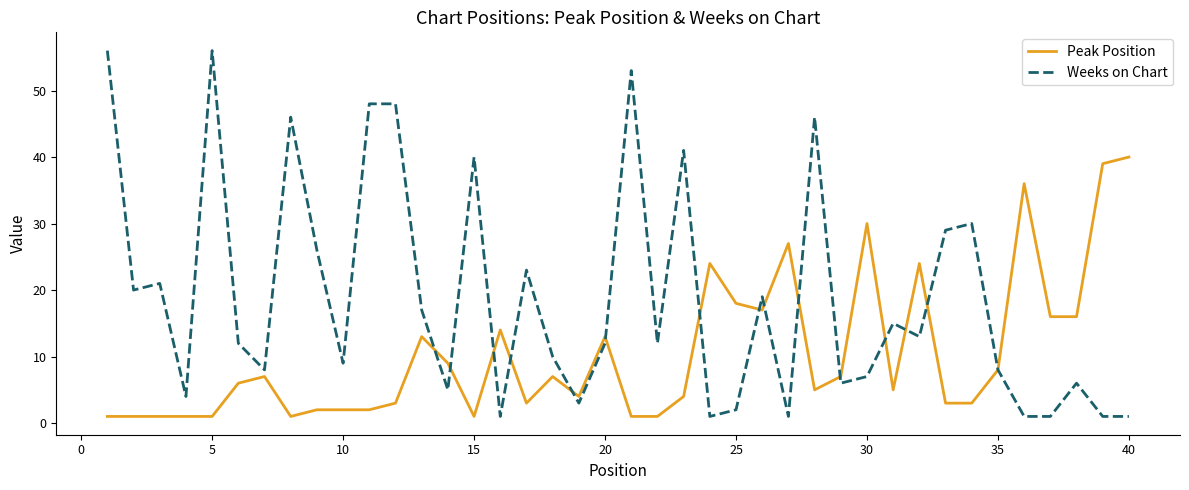

Rank the series by their maximum value, from highest to lowest.

Weeks on Chart, Peak Position